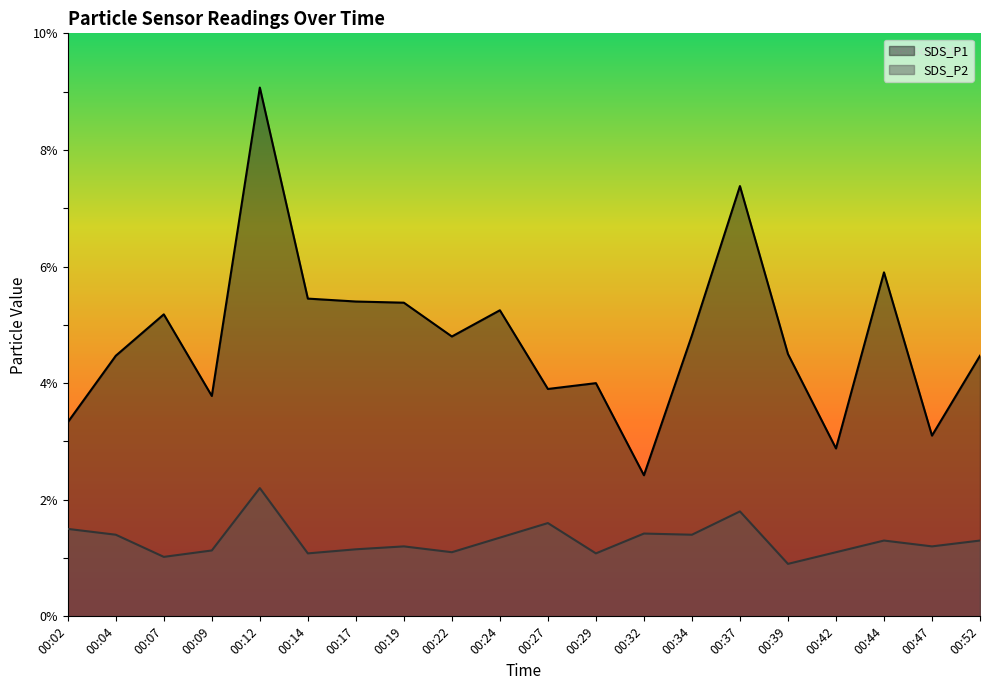

Which series changed the most between 00:17 and 00:44?

SDS_P1